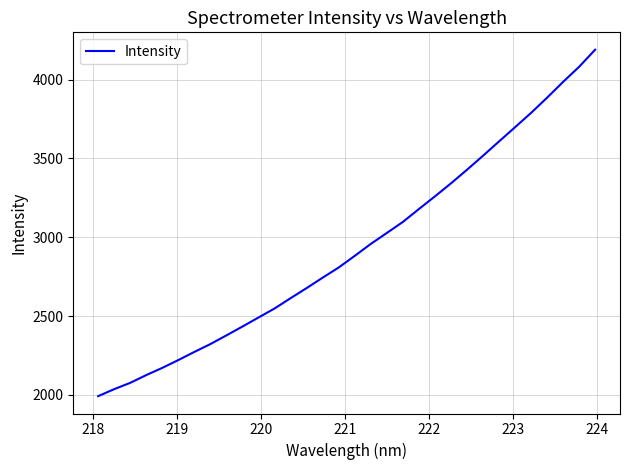

What is the minimum value shown in the chart?

1991.2